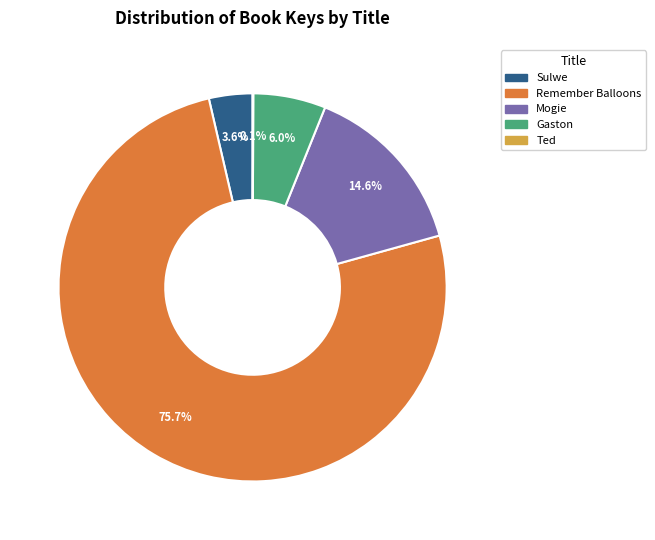

What portion of the pie excludes Sulwe?

96.4%